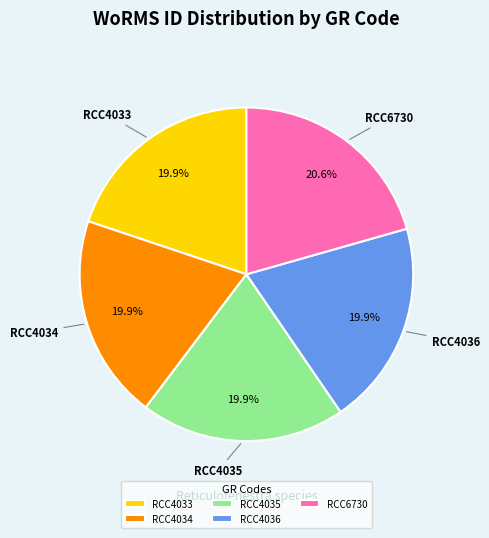

To the nearest percent, what is the average slice percentage?

20%